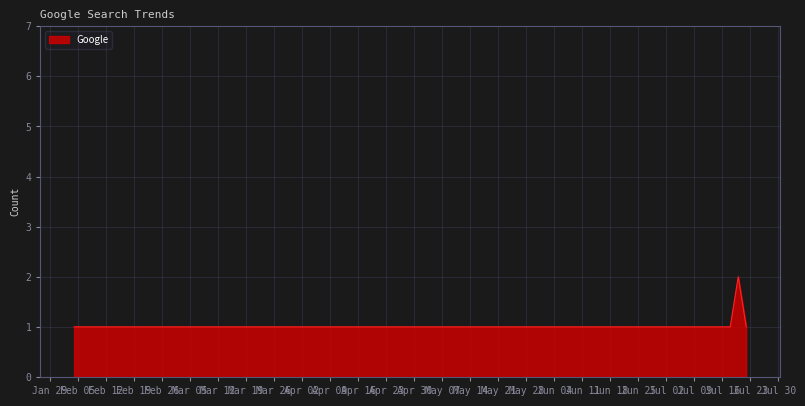

Count the values in the range 1 to 2.

6